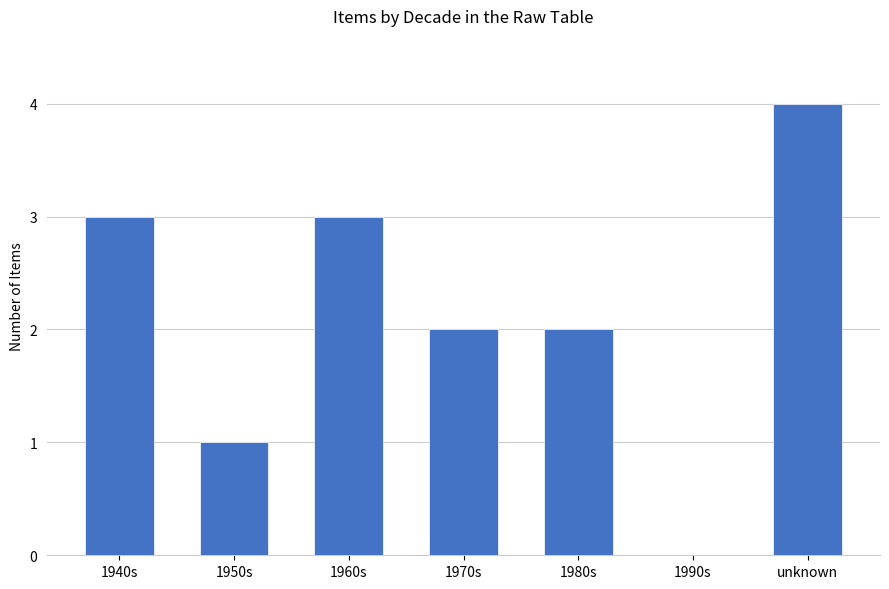

What is the maximum value shown in the chart?

4